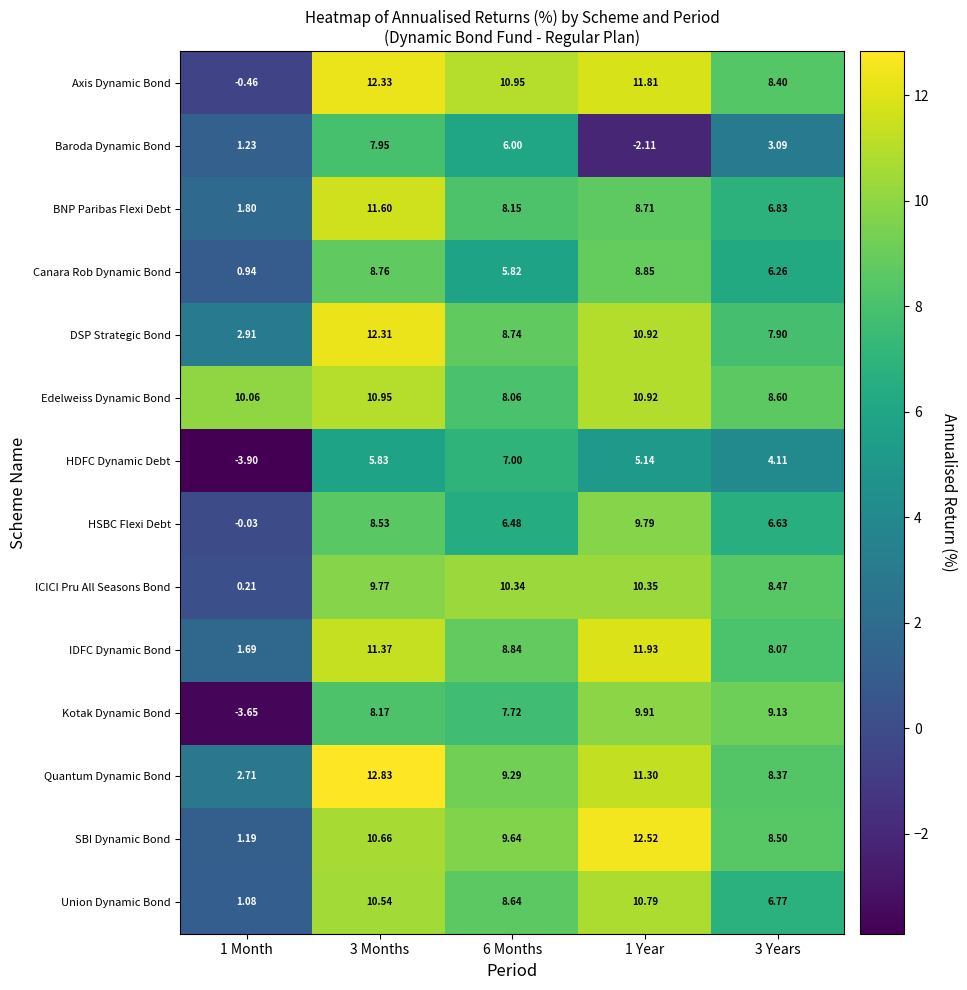

What is the spread (max minus min) of values at 1 Year?

14.6